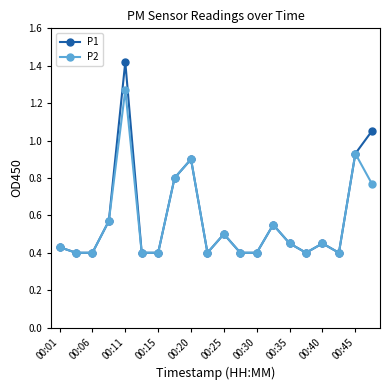

How many lines are shown in the chart?

2